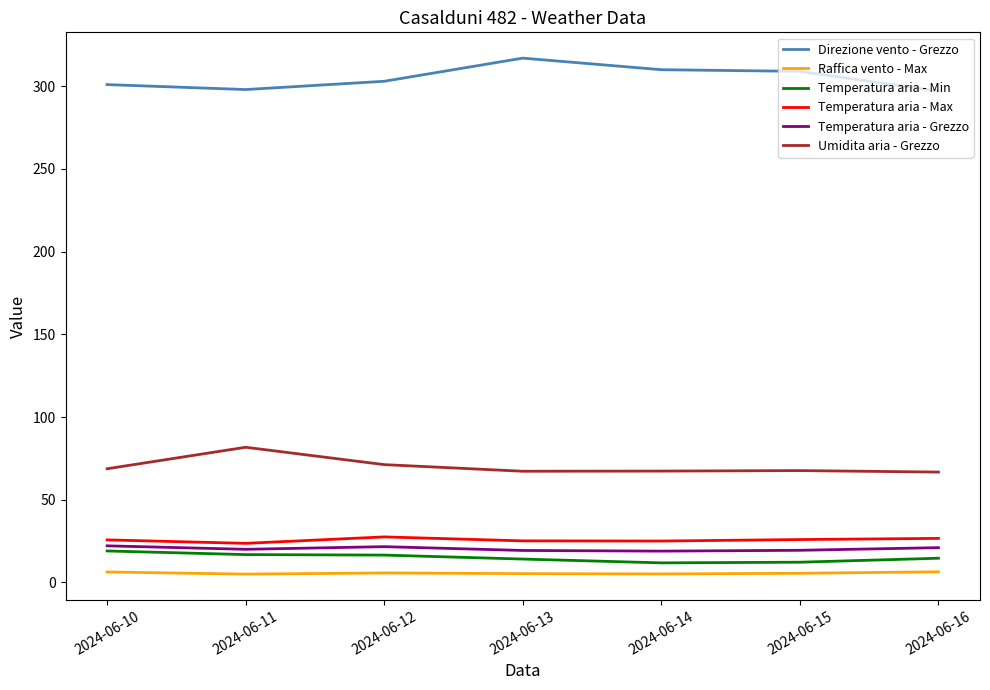

At which label does Umidita aria - Grezzo first exceed 67?

2024-06-10